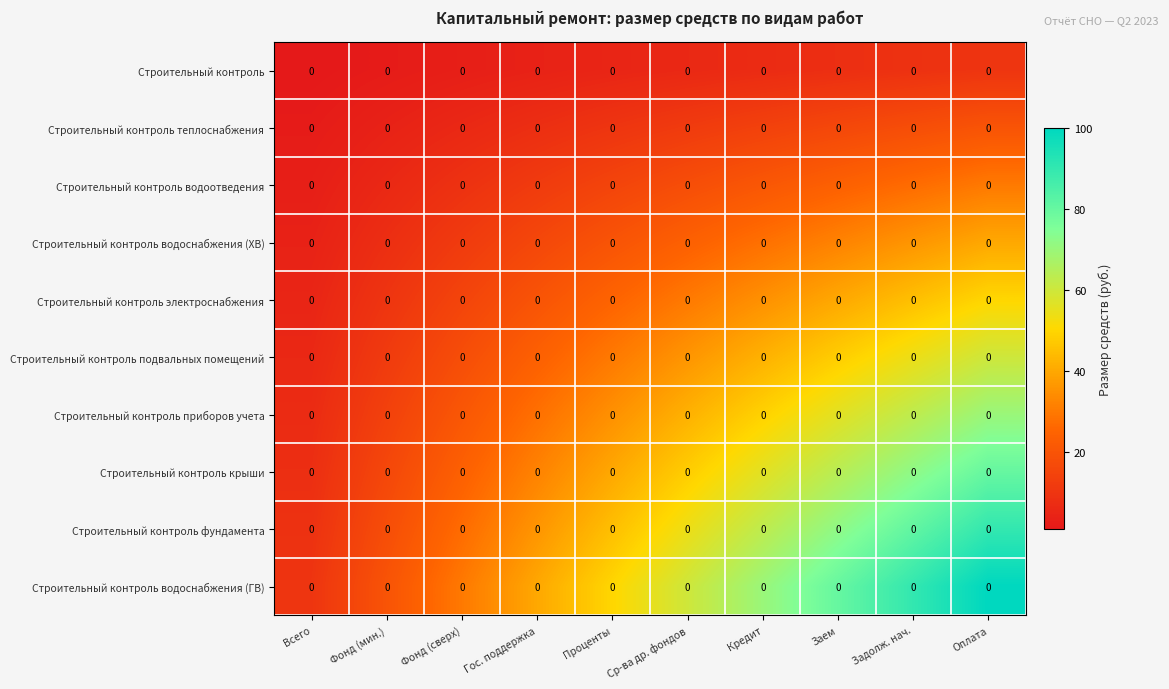

How many data points does each series have?

10